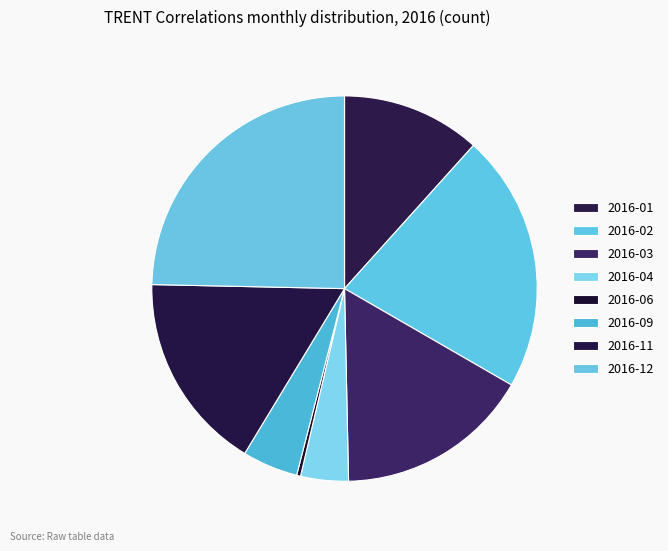

How many segments does this pie chart have?

8